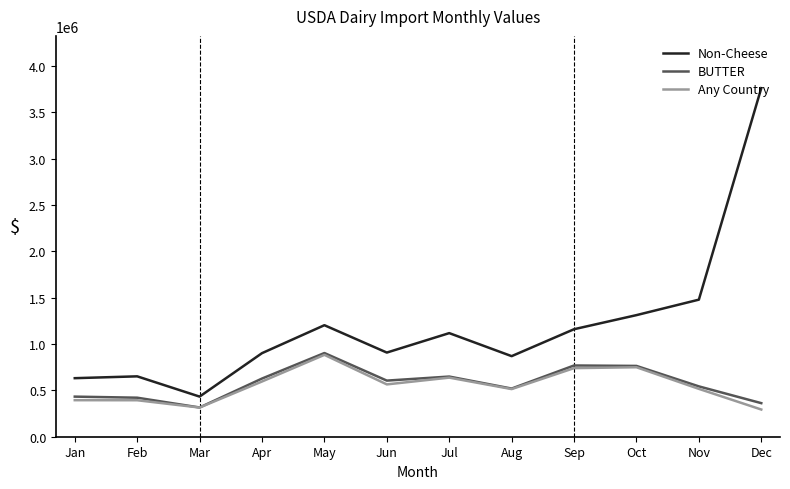

Is it true that Non-Cheese equals 907493 at Jun?

True